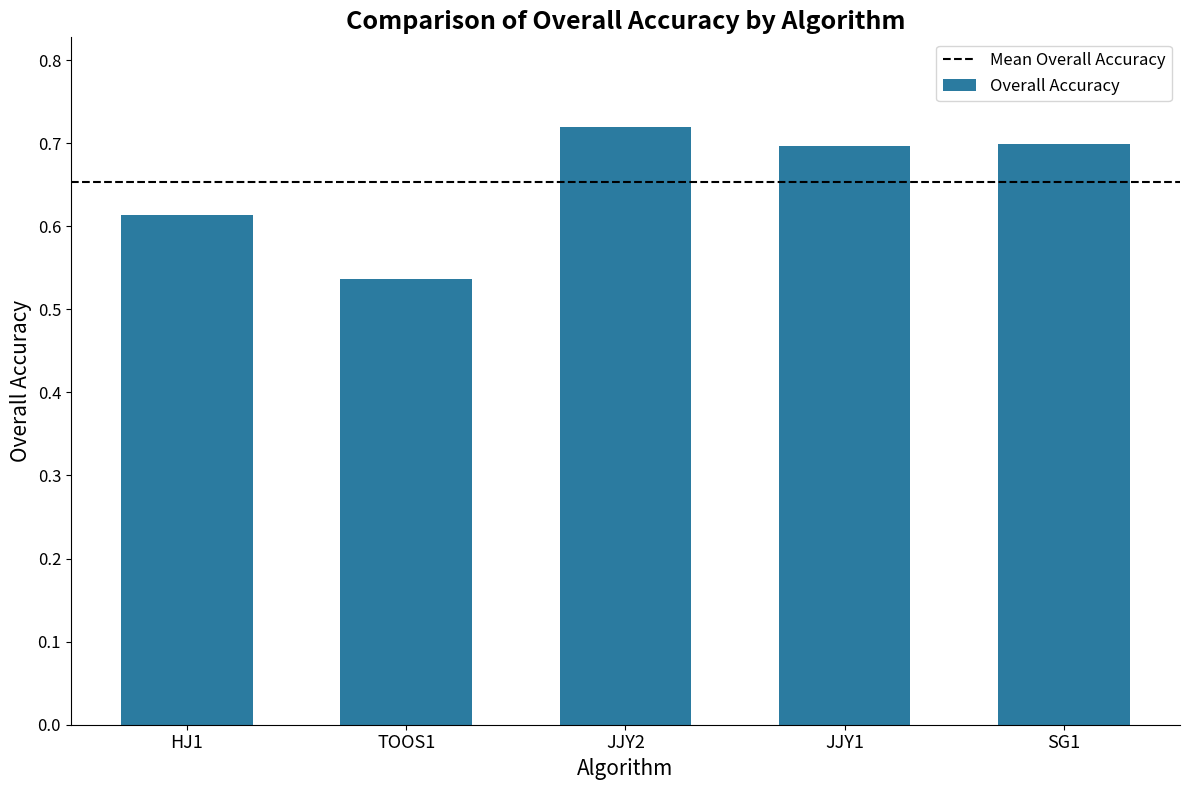

Which label corresponds to the smallest value in the chart?

TOOS1